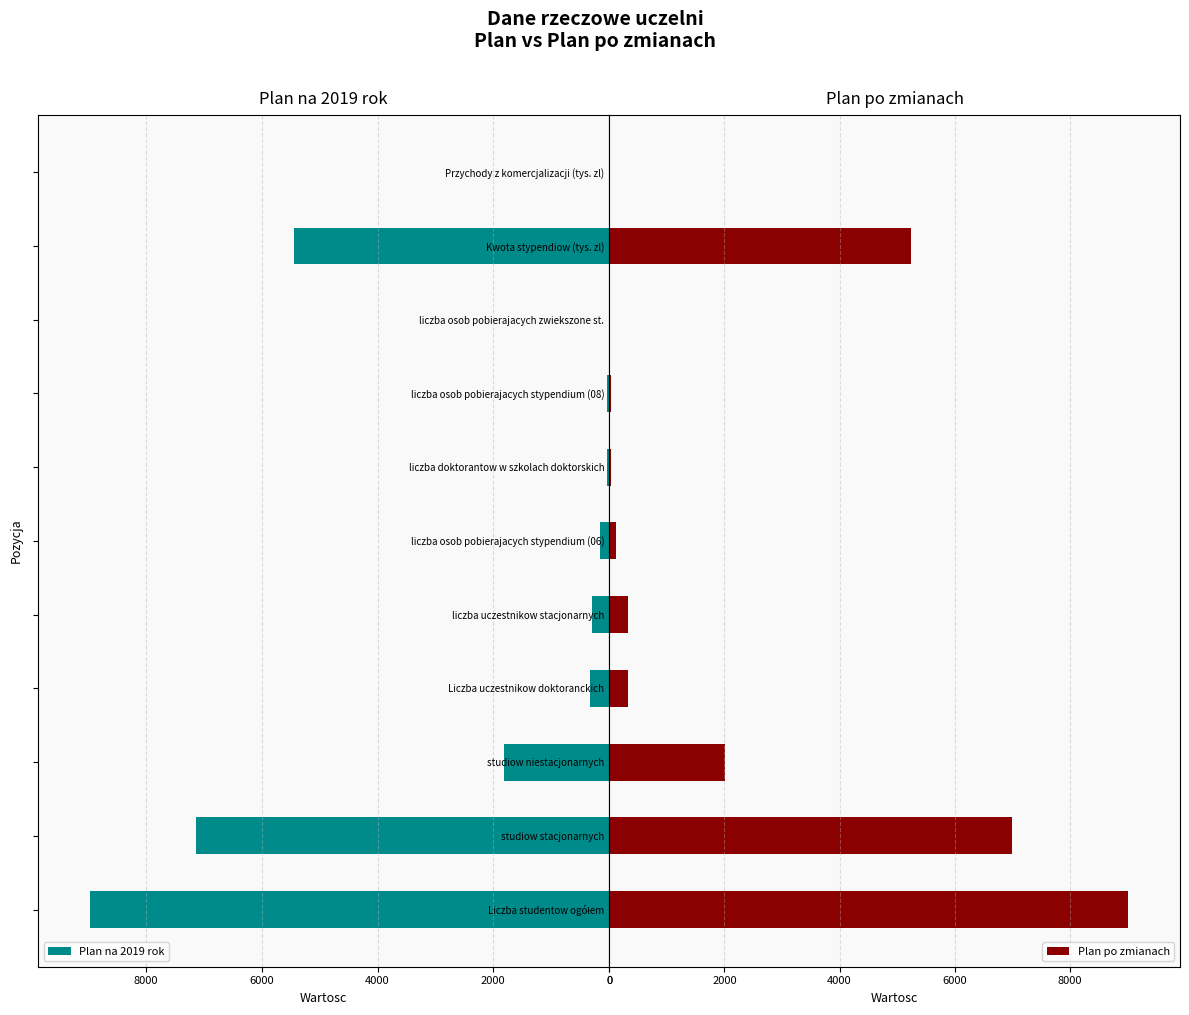

Where is Plan po zmianach nearest to the value 4503?

Kwota stypendiow (tys. zl)